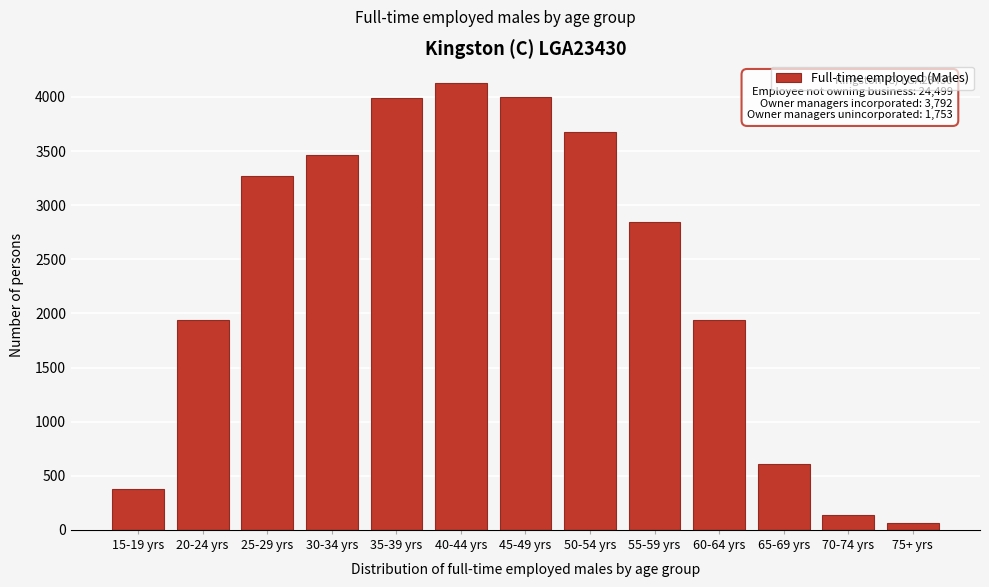

What is the sum of all values?

30428